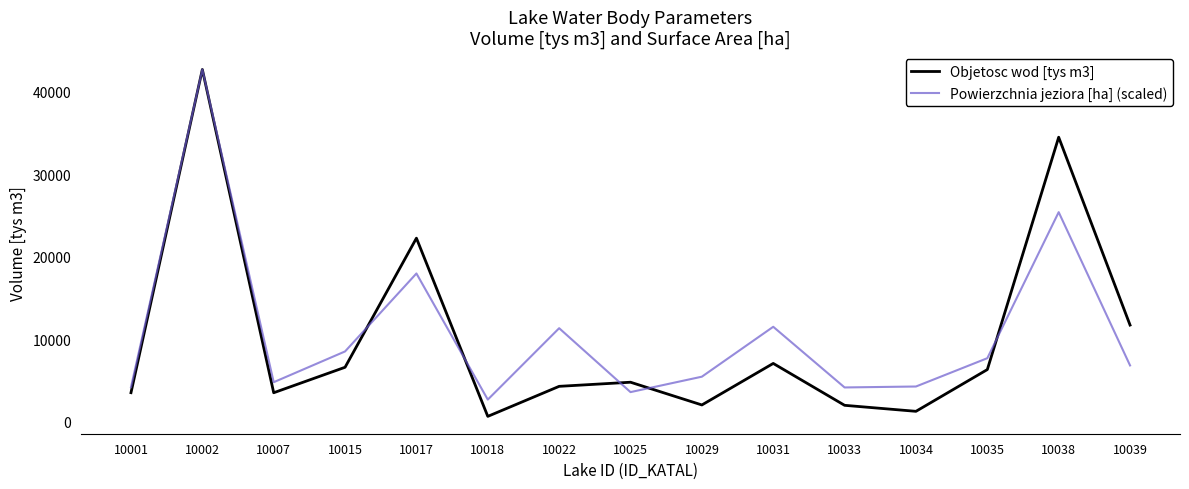

Where does the Objetosc wod [tys m3] series first go above 4778?

10002